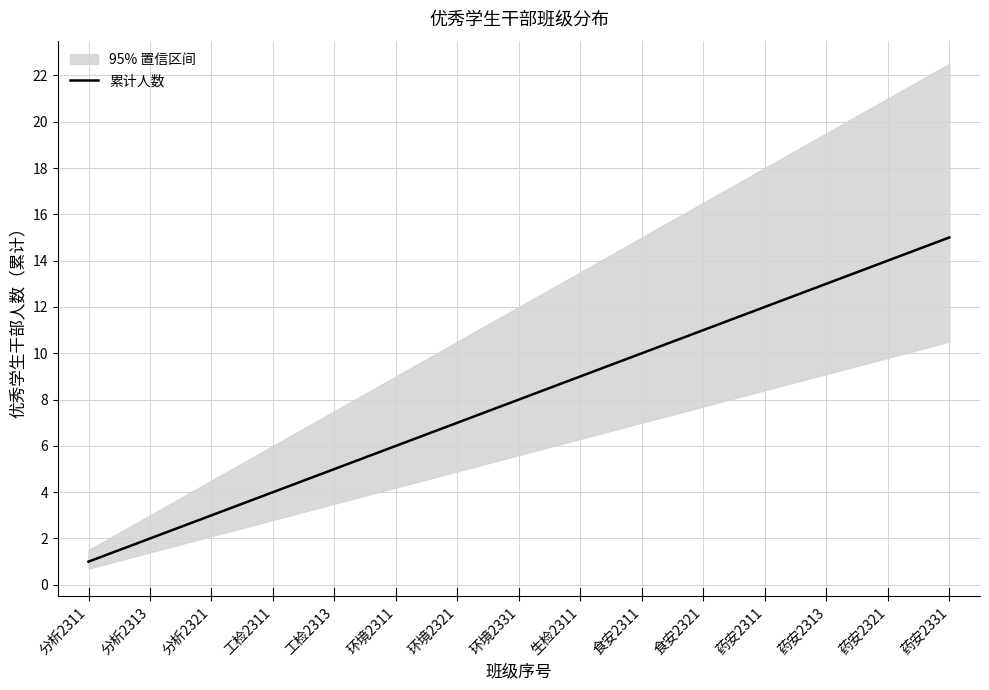

What is the label of the 6th point from the right?

食安2311